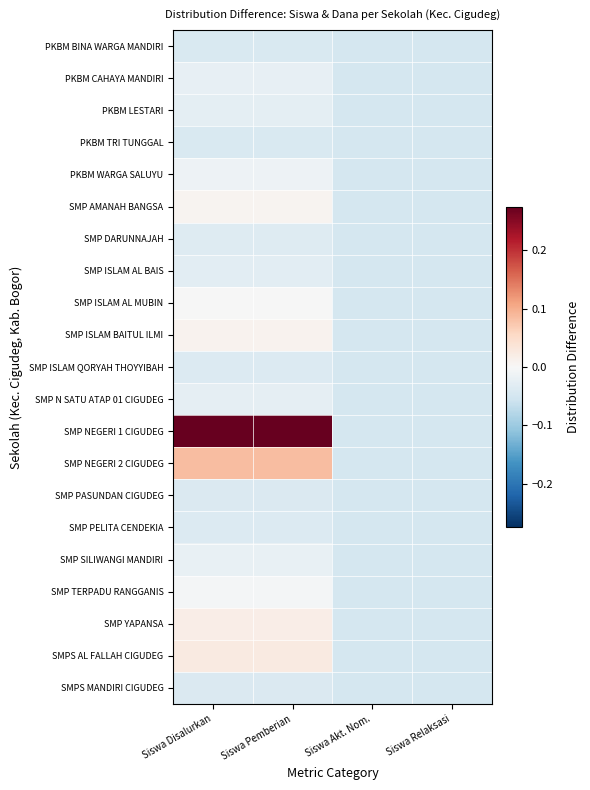

At Siswa Pemberian, list the series in order from smallest to largest.

PKBM BINA WARGA MANDIRI, PKBM TRI TUNGGAL, SMP PASUNDAN CIGUDEG, SMPS MANDIRI CIGUDEG, SMP ISLAM QORYAH THOYYIBAH, SMP PELITA CENDEKIA, SMP DARUNNAJAH, SMP ISLAM AL BAIS, PKBM LESTARI, SMP N SATU ATAP 01 CIGUDEG, PKBM CAHAYA MANDIRI, SMP SILIWANGI MANDIRI, PKBM WARGA SALUYU, SMP TERPADU RANGGANIS, SMP ISLAM AL MUBIN, SMP AMANAH BANGSA, SMP ISLAM BAITUL ILMI, SMP YAPANSA, SMPS AL FALLAH CIGUDEG, SMP NEGERI 2 CIGUDEG, SMP NEGERI 1 CIGUDEG